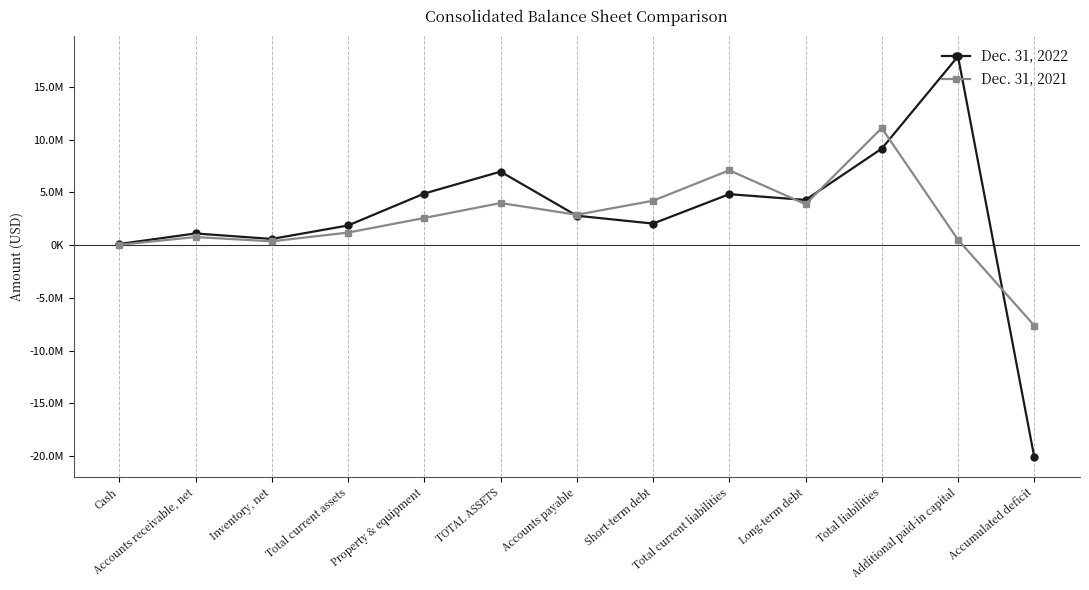

What is the sum of all Dec. 31, 2022 values?

36424000